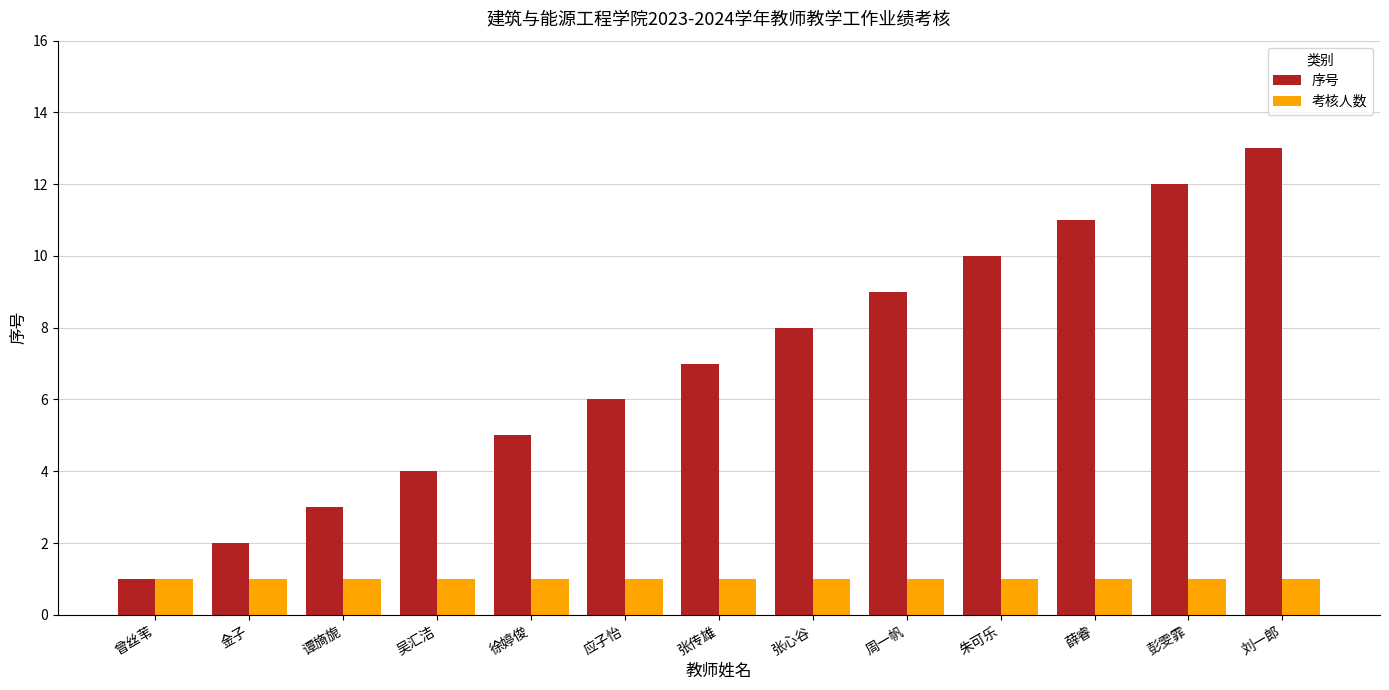

The 序号 series shows 7 at 刘一郎. True or false?

False